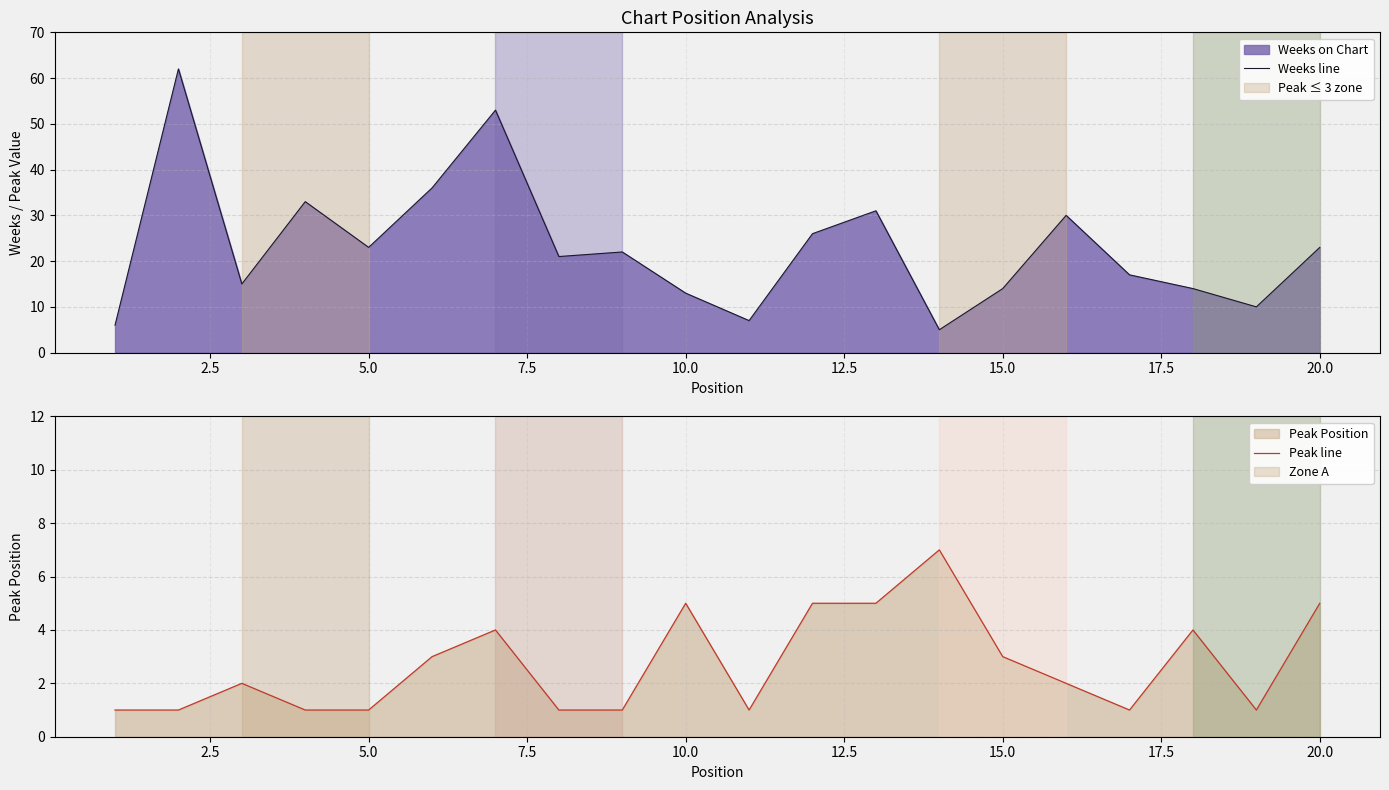

The value of Peak line at 5.0 is 2. True or false?

False